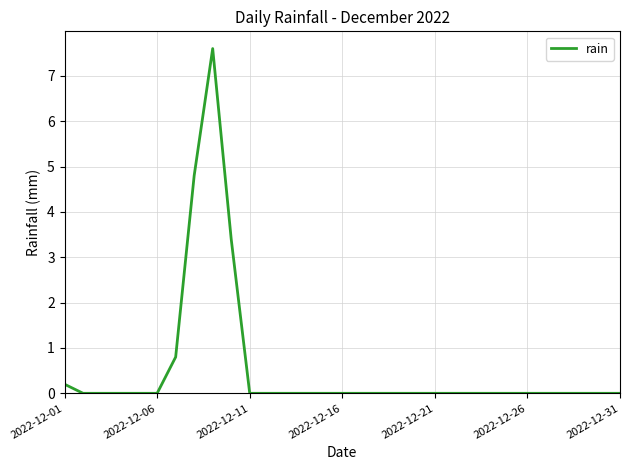

The value at 2022-12-11 is 3.6. True or false?

False